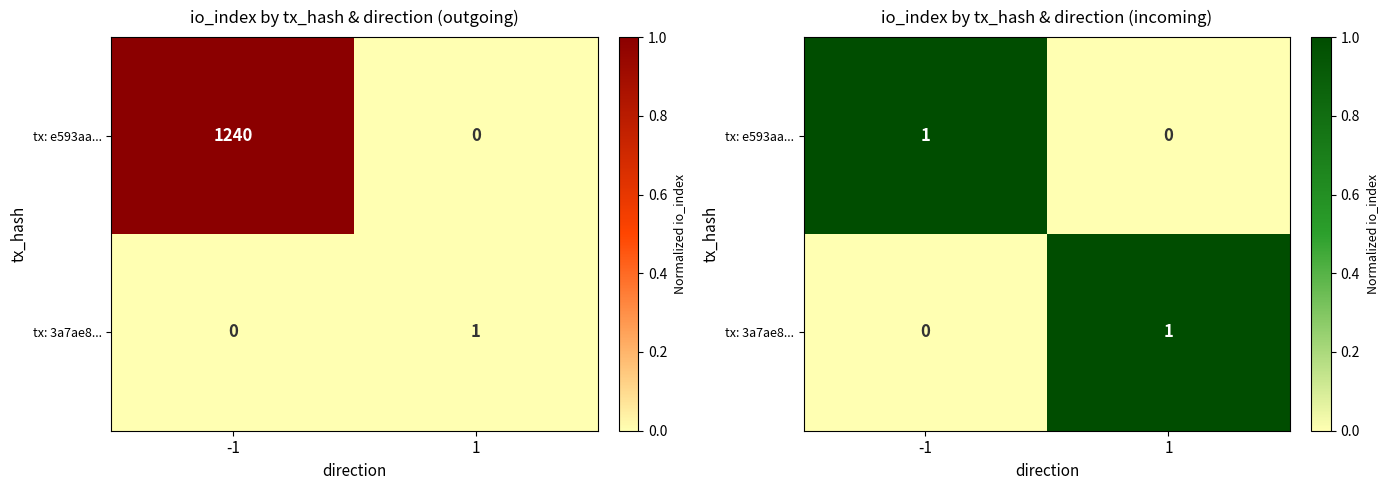

Which series has the widest spread of values?

tx: e593aa...